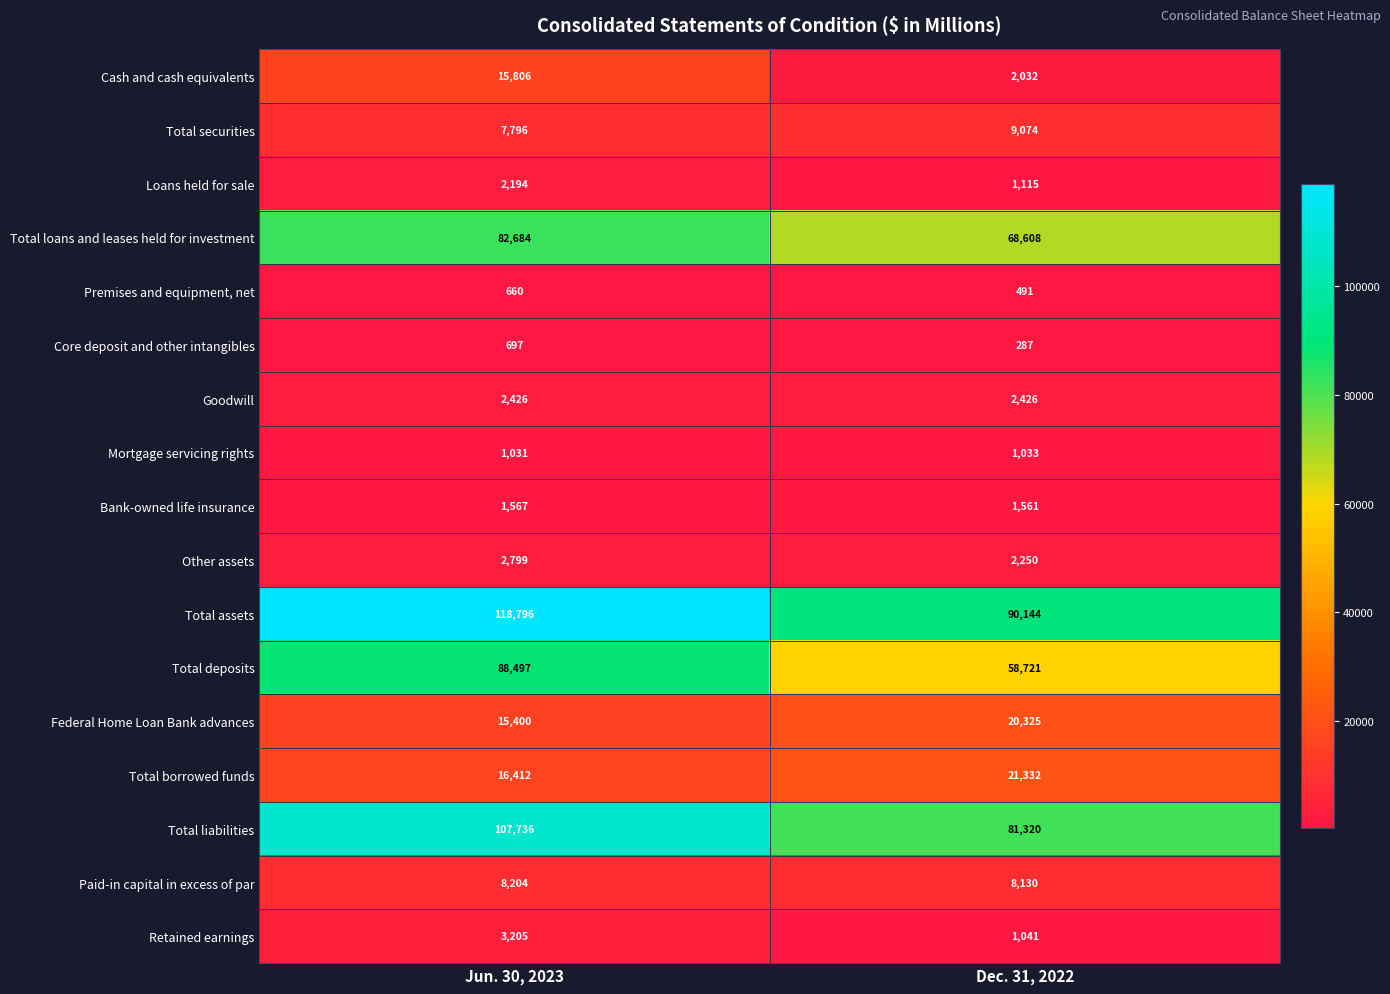

The value of Total deposits at Dec. 31, 2022 is 58721. True or false?

True